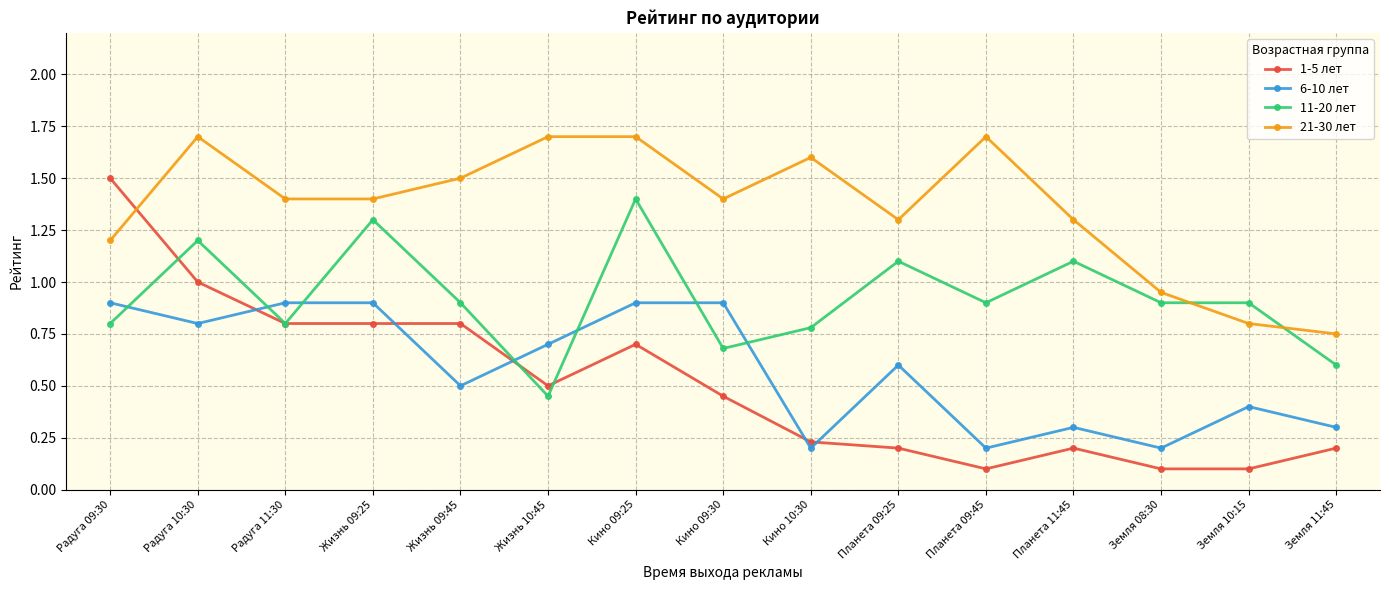

Read the 11-20 лет value at Кино 09:25.

1.4